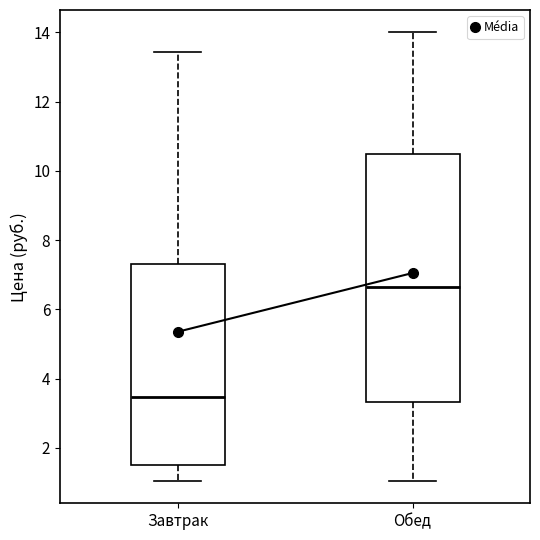

Which box is the tallest, from its lower edge to its upper edge?

Обед